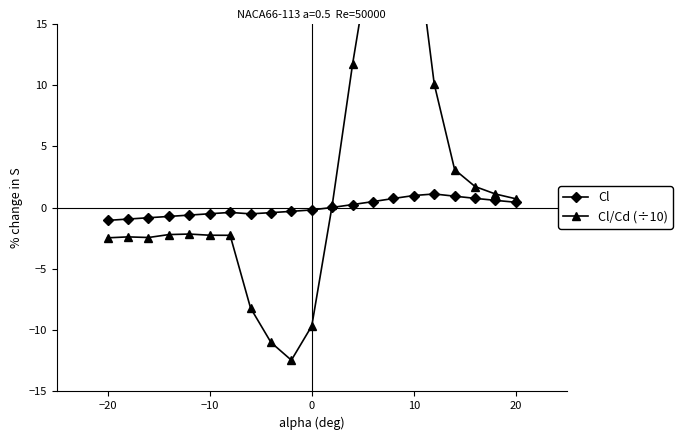

What is the highest value of the Cl series?

1.1